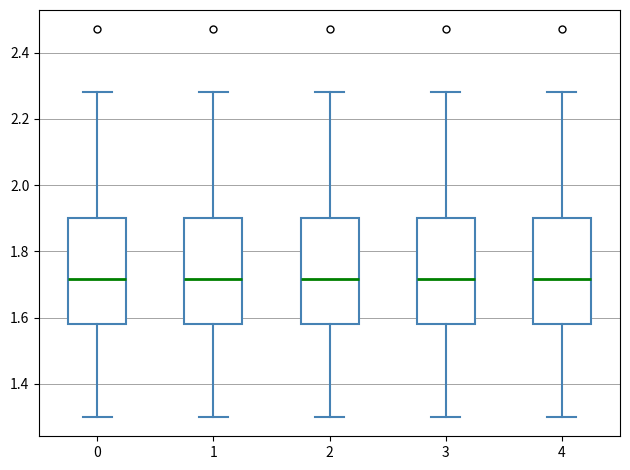

Reading left to right, transcribe this box plot: for each box, give where its median line is, the range the box spans, and where its two whiskers end, as read against the y-axis. The values are not printed on the chart, so give them approximately, as read against the axis.

0: median 1.72, box 1.58 to 1.90, whiskers 1.30 to 2.28
1: median 1.72, box 1.58 to 1.90, whiskers 1.30 to 2.28
2: median 1.72, box 1.58 to 1.90, whiskers 1.30 to 2.28
3: median 1.72, box 1.58 to 1.90, whiskers 1.30 to 2.28
4: median 1.72, box 1.58 to 1.90, whiskers 1.30 to 2.28